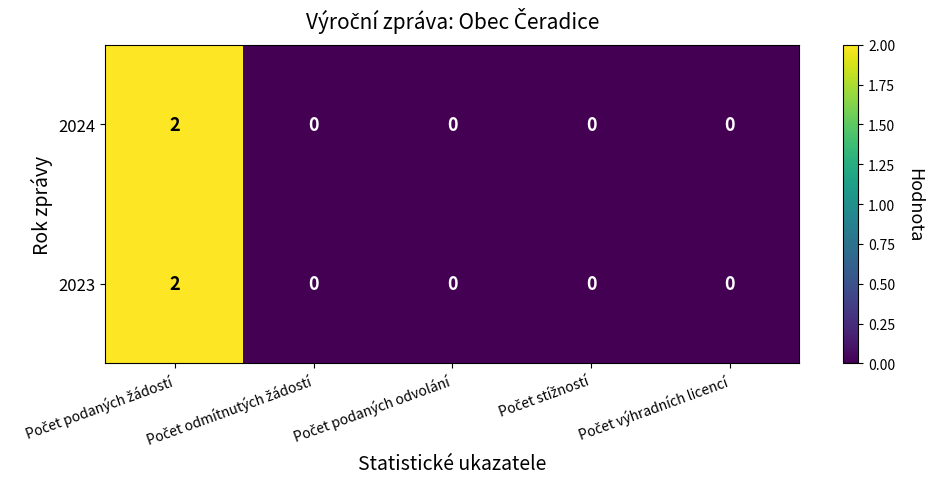

How many categories are shown in the chart?

5